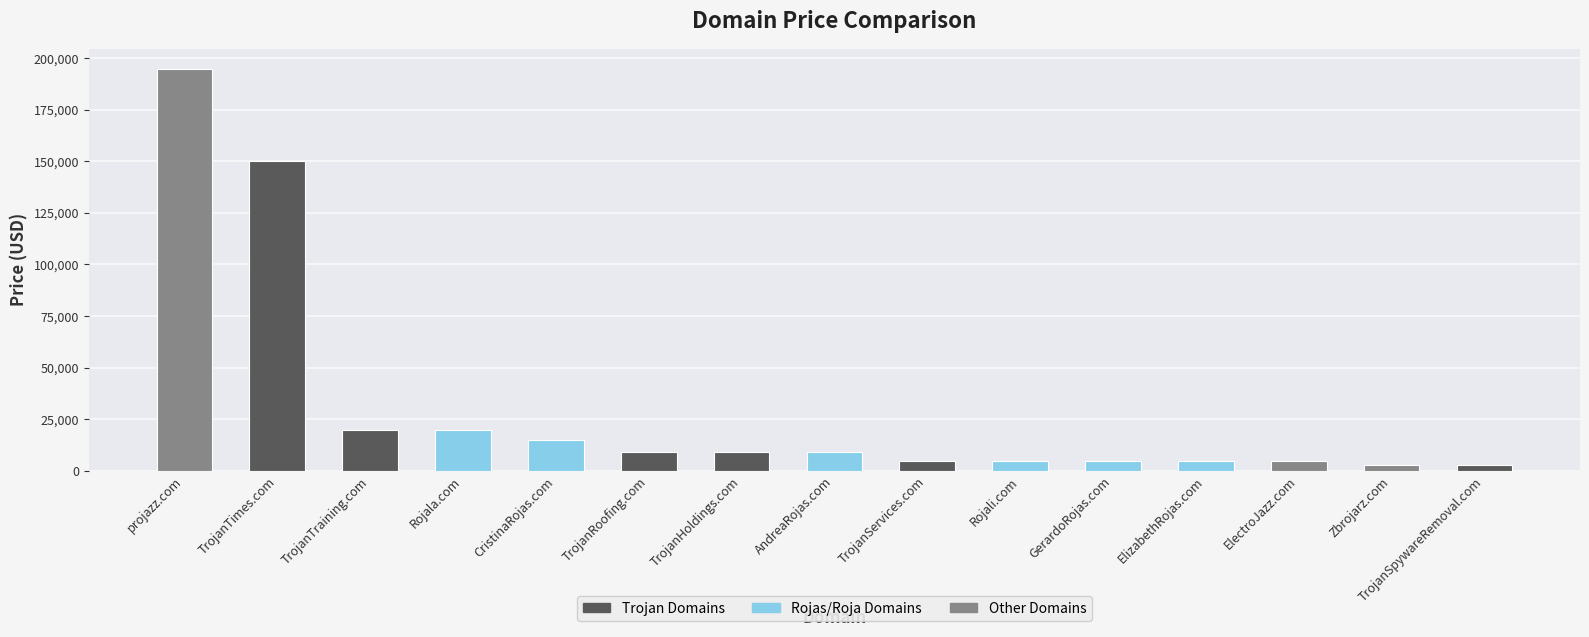

What is the ratio of the value at TrojanTimes.com to the value at AndreaRojas.com?

16.9